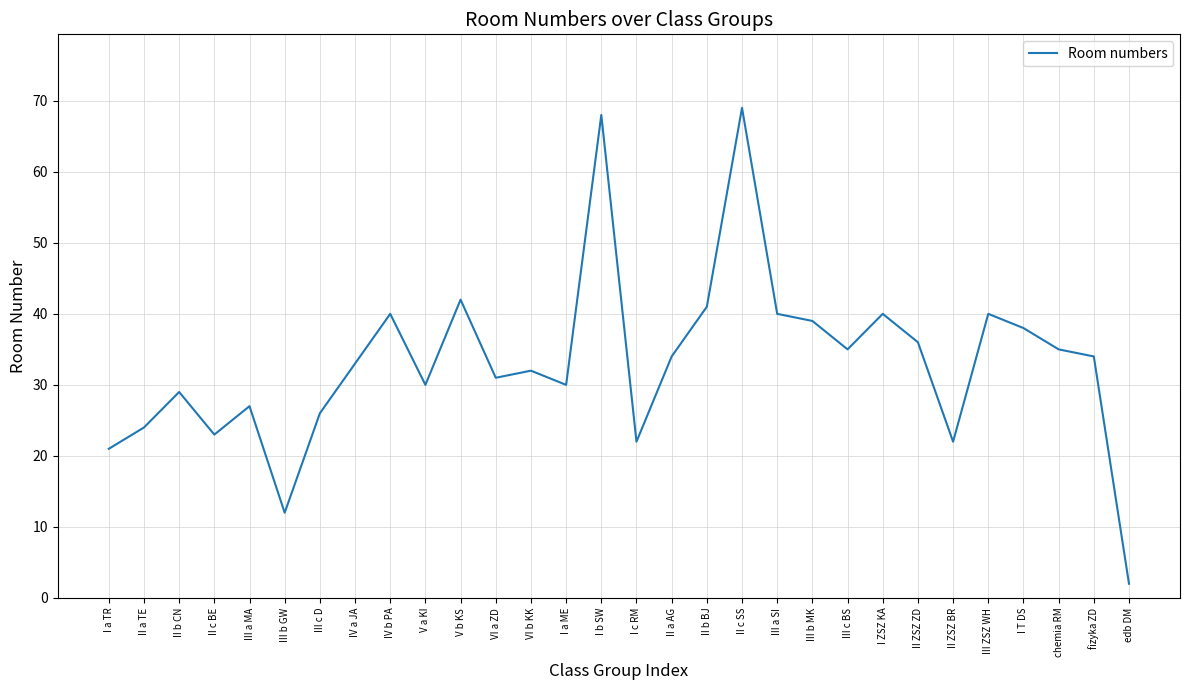

What is the change in value from IV a JA to II c SS?

+36